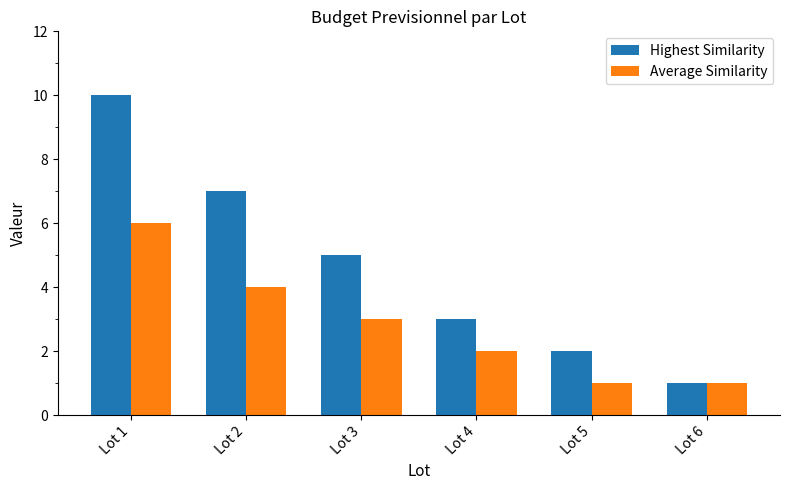

What is the difference between the maximum and minimum values in the Average Similarity series?

5